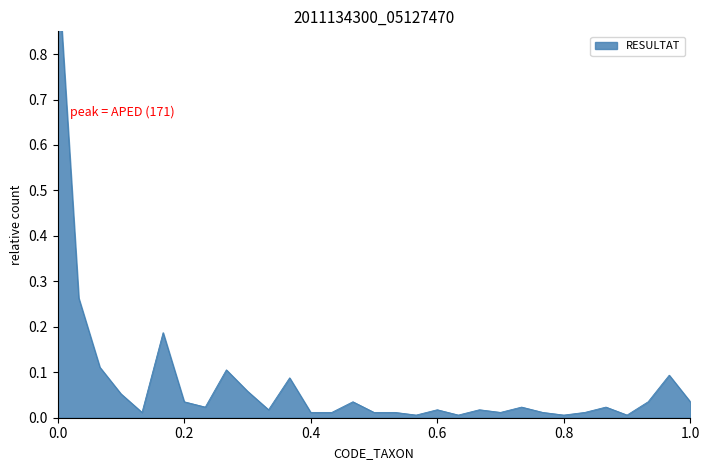

The chart shows a value of 0.0 at KCLE. True or false?

False